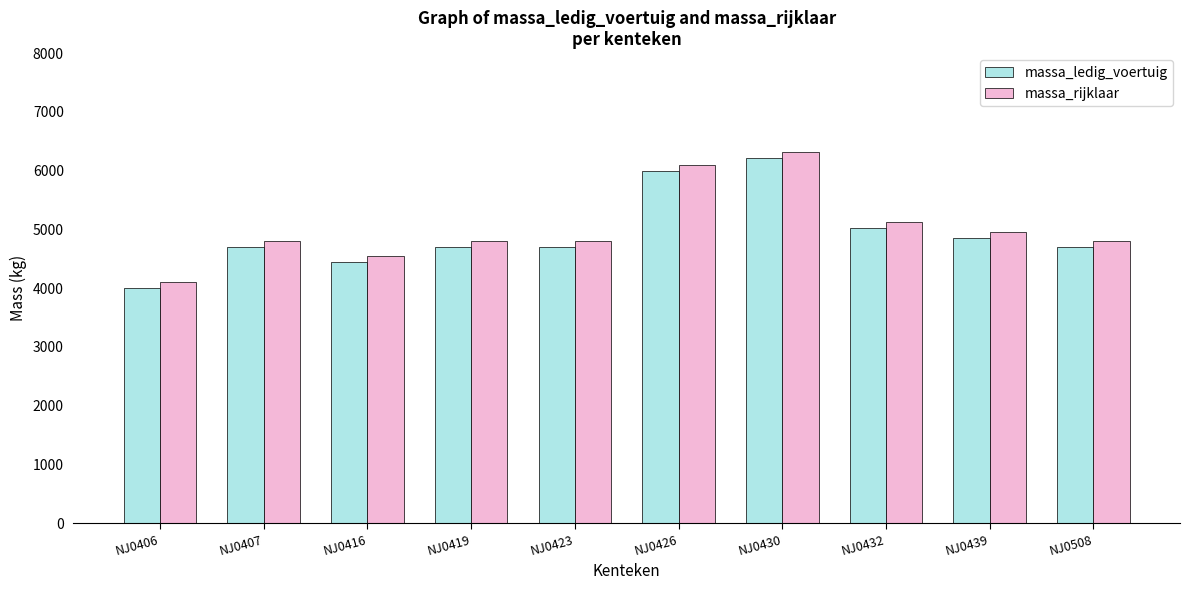

How many data points in massa_ledig_voertuig are less than 4700?

2